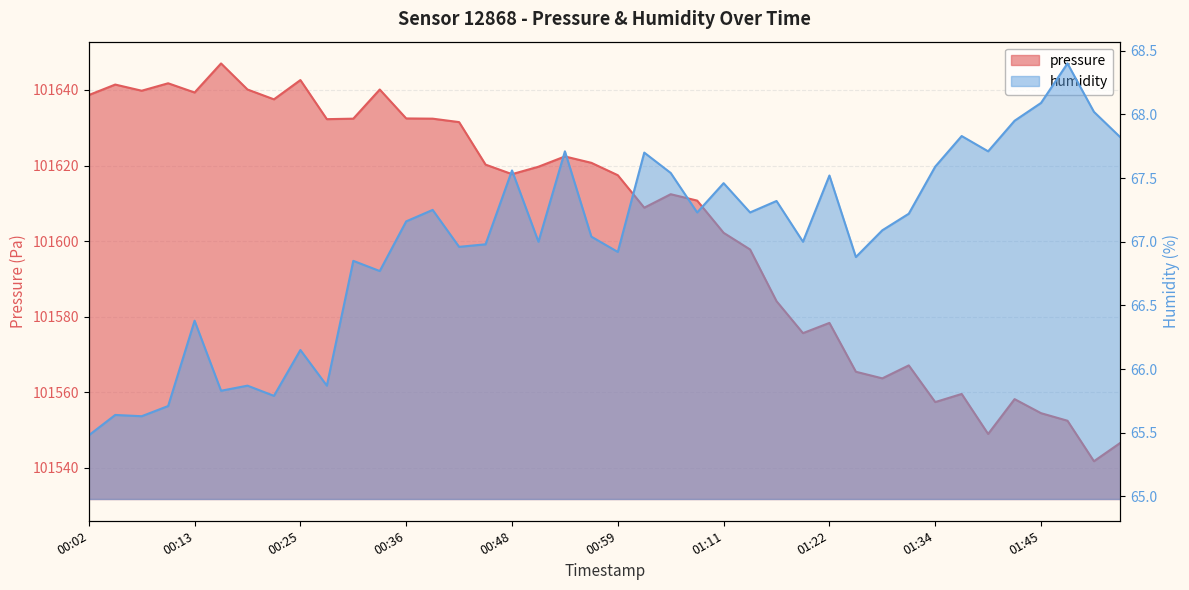

At how many categories does at least one series exceed 8584?

40